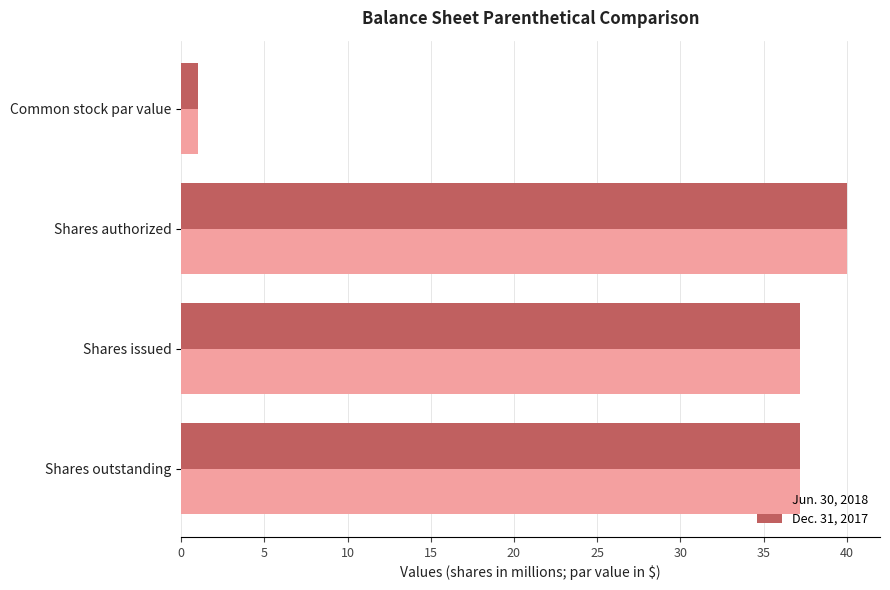

What is the difference between the maximum and minimum values in the Jun. 30, 2018 series?

39.0